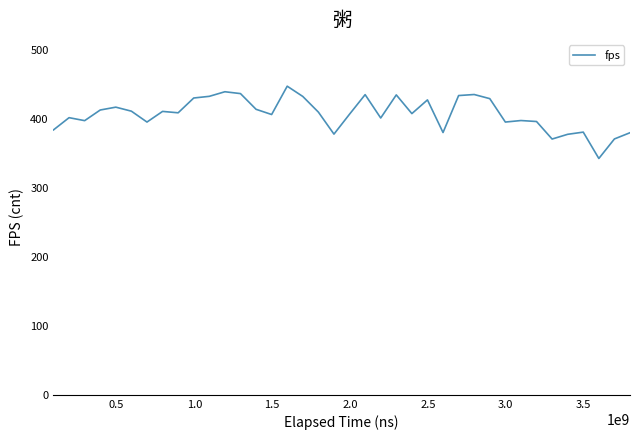

Count the number of categories in the chart.

38